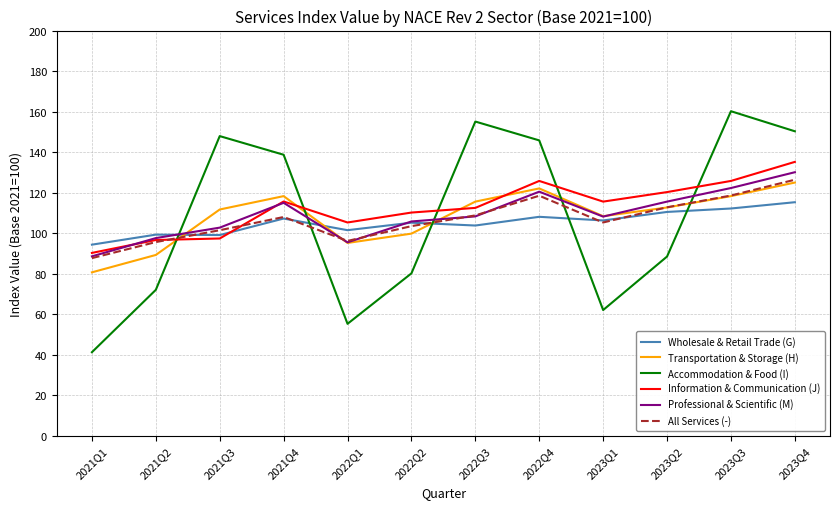

Which category has the lowest value across all series?

2021Q1